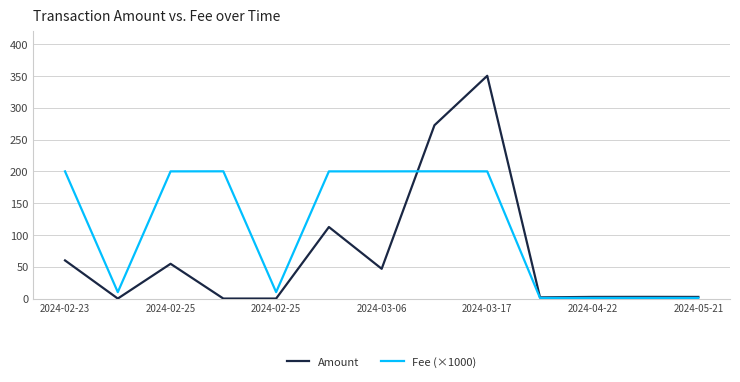

At how many categories does at least one series exceed 171?

7